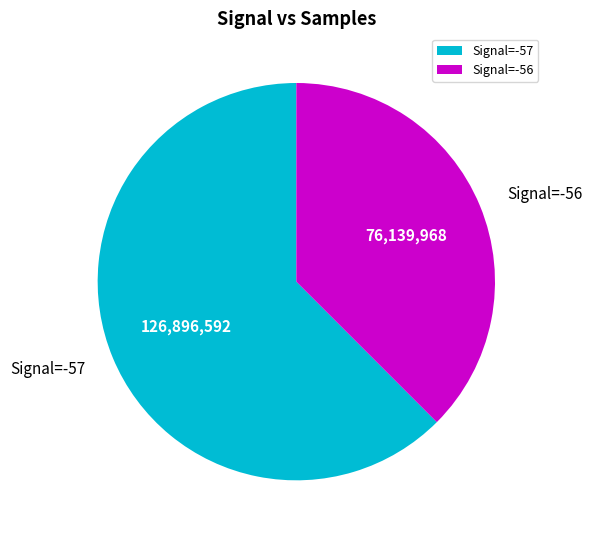

True or false: Signal=-56 accounts for 48% of the total.

False